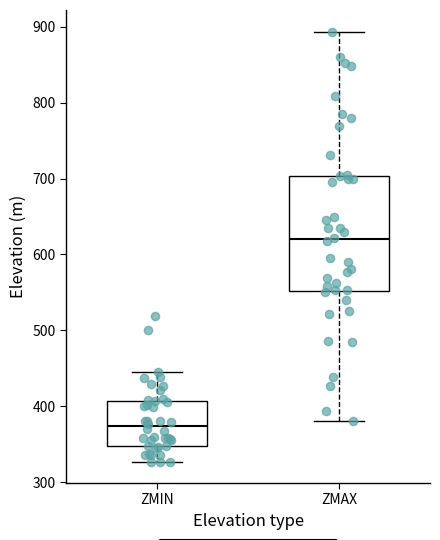

Reading left to right, transcribe this box plot: for each box, give where its median line is, the range the box spans, and where its two whiskers end, as read against the y-axis. The values are not printed on the chart, so give them approximately, as read against the axis.

ZMIN: median 370, box 350 to 410, whiskers 330 to 450
ZMAX: median 620, box 550 to 700, whiskers 380 to 890